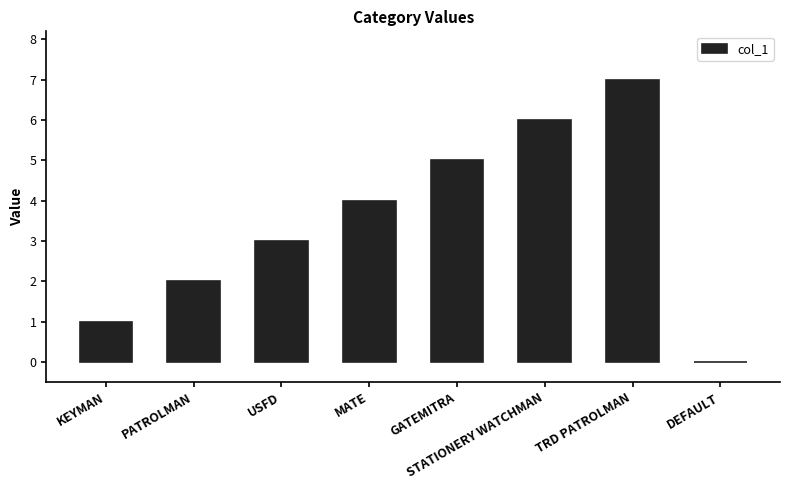

Where is the data nearest to the value 3?

USFD